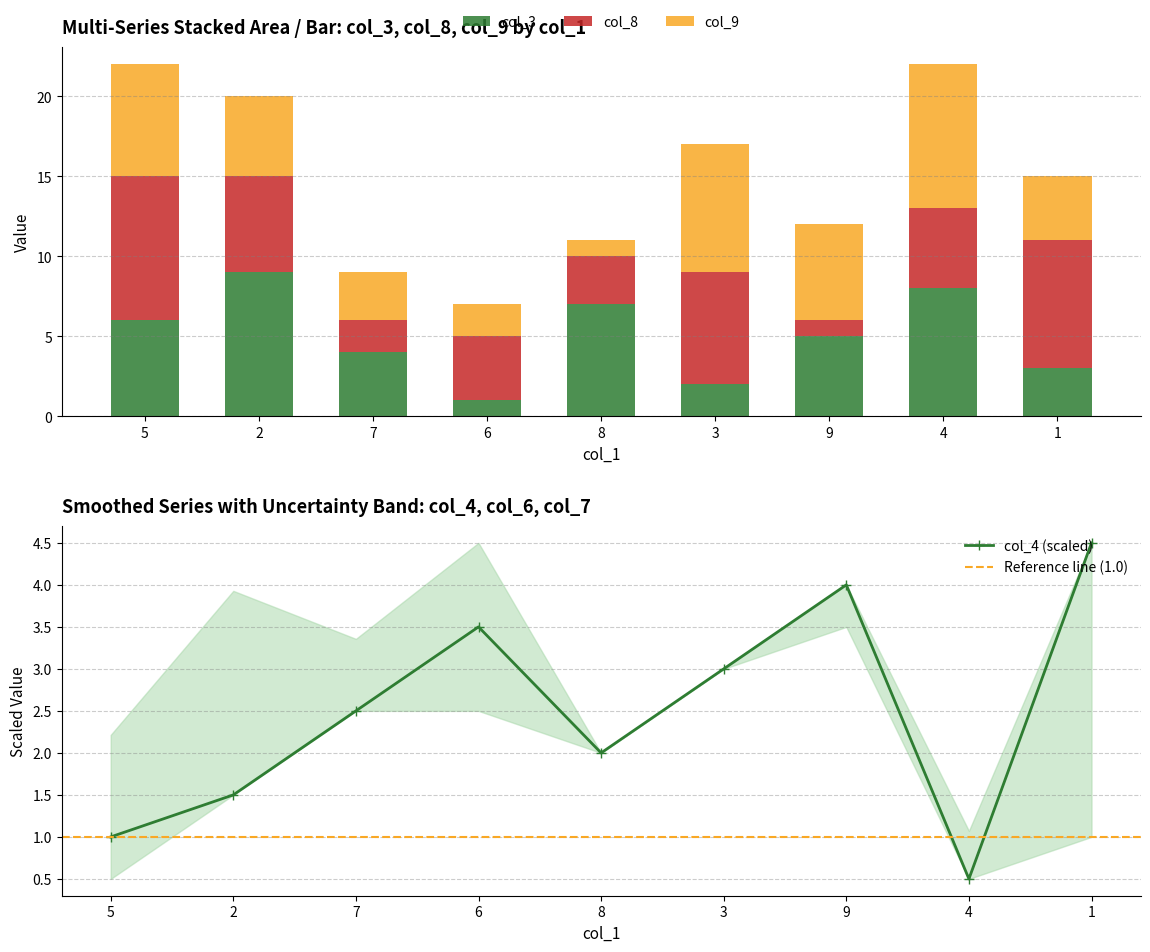

What position from the left is 2?

2